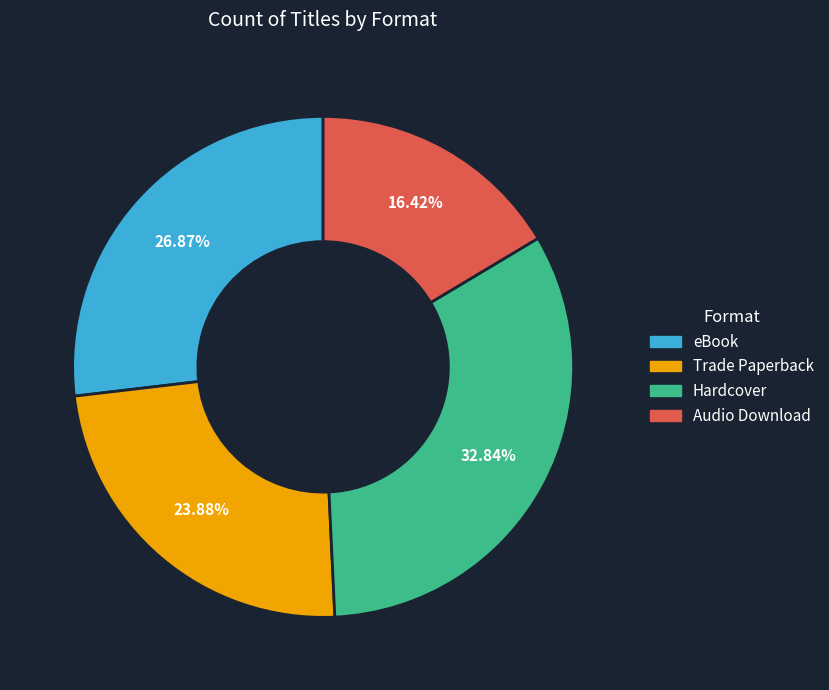

Combined, what portion of the pie is Hardcover and Trade Paperback?

56.7%